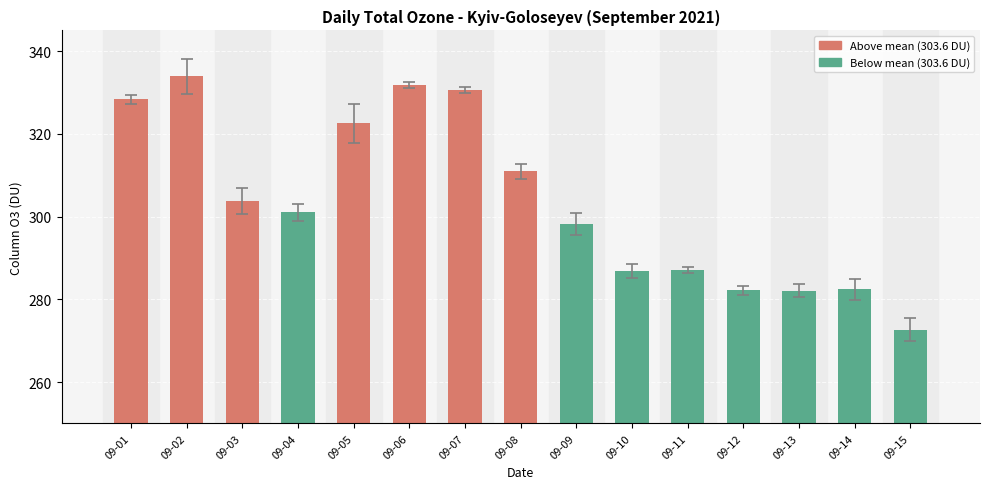

What is the change in value from 09-07 to 09-14?

-48.1